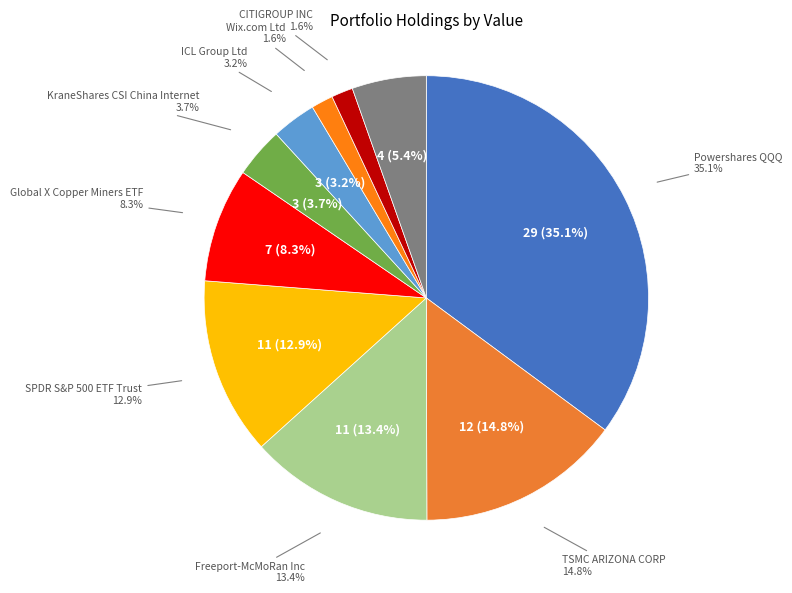

How many segments does this pie chart have?

10